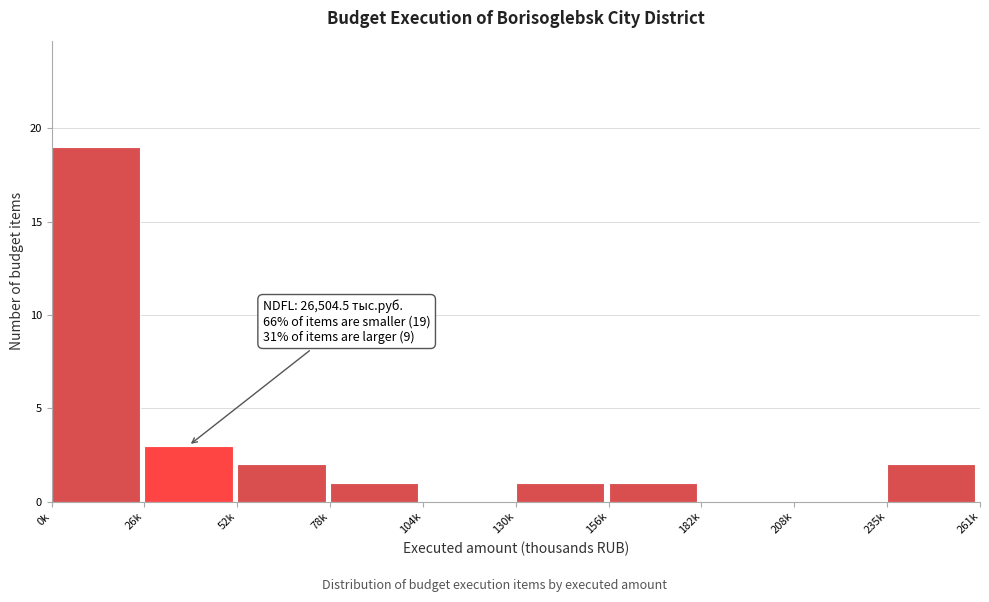

Reading left to right, transcribe all the data shown in this chart.

0k=19	26k=3	52k=2	78k=1	104k=0	130k=1	156k=1	182k=0	208k=0	235k=2